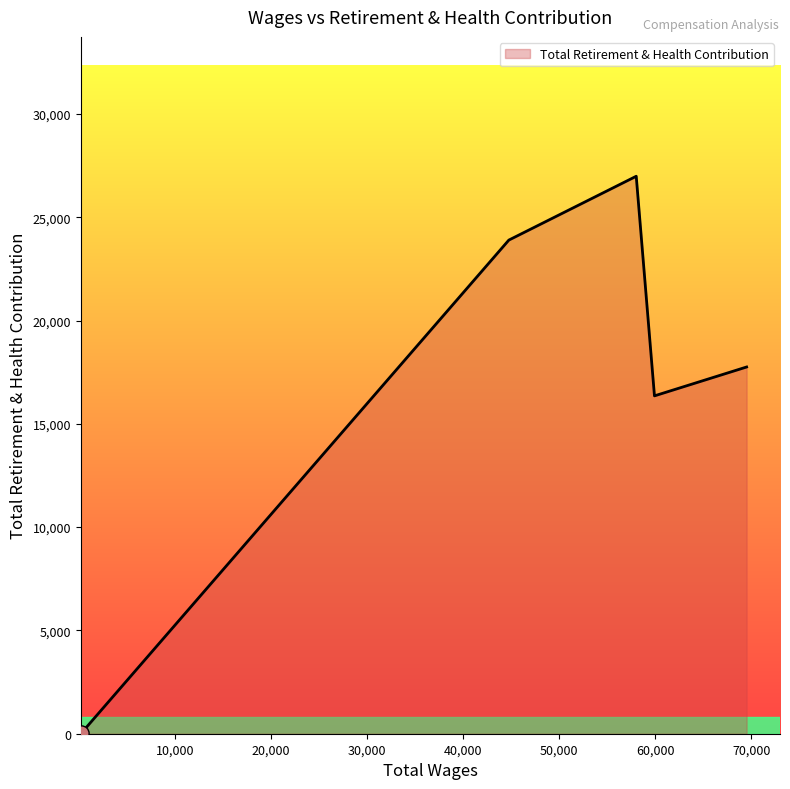

What is the difference between the maximum and minimum values?

26965